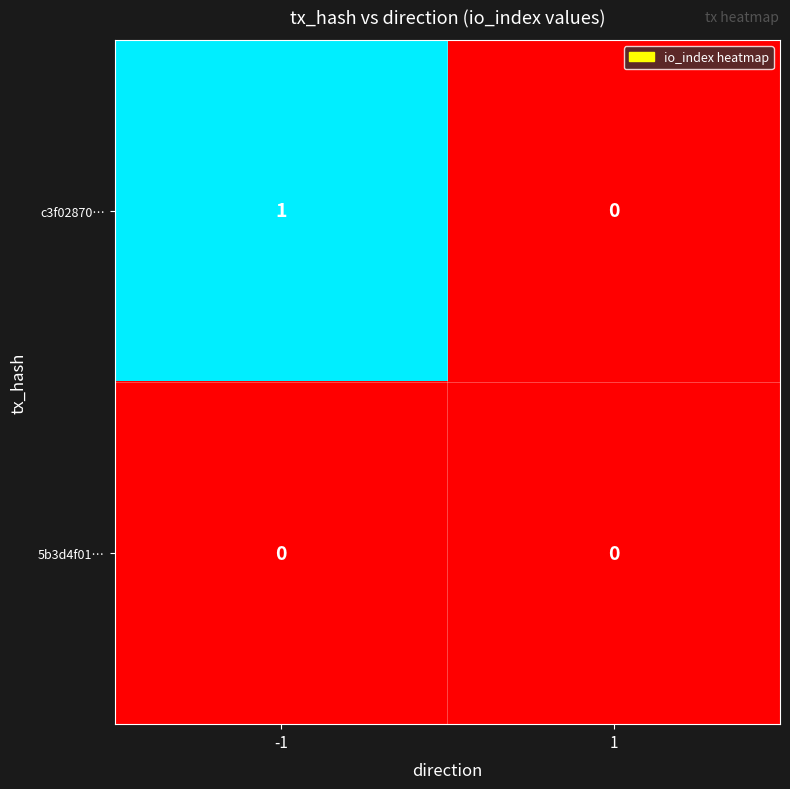

The value of 5b3d4f01… at -1 is 0. True or false?

True